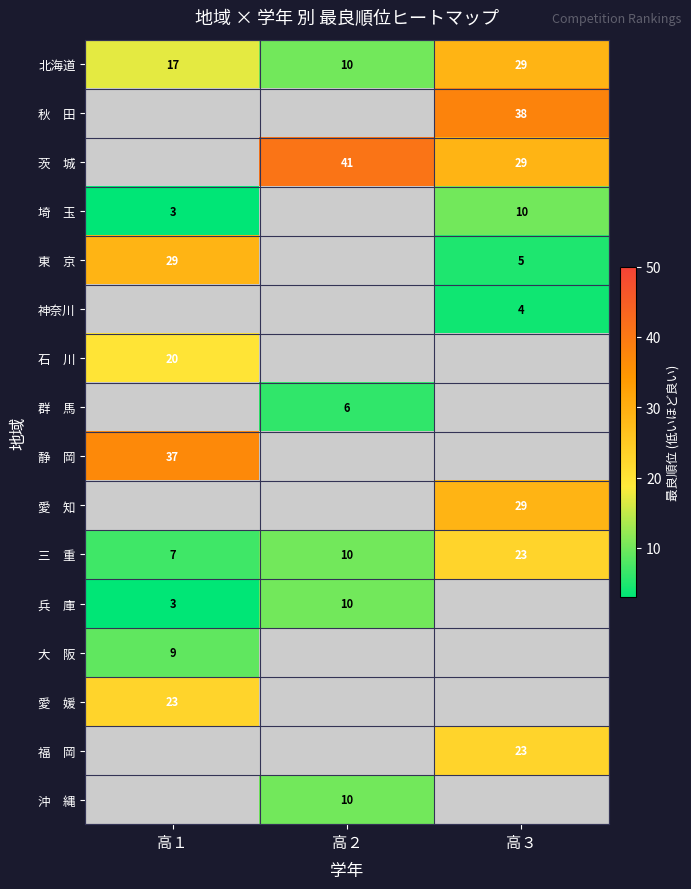

What is the spread (max minus min) of values at 高３?

34.0